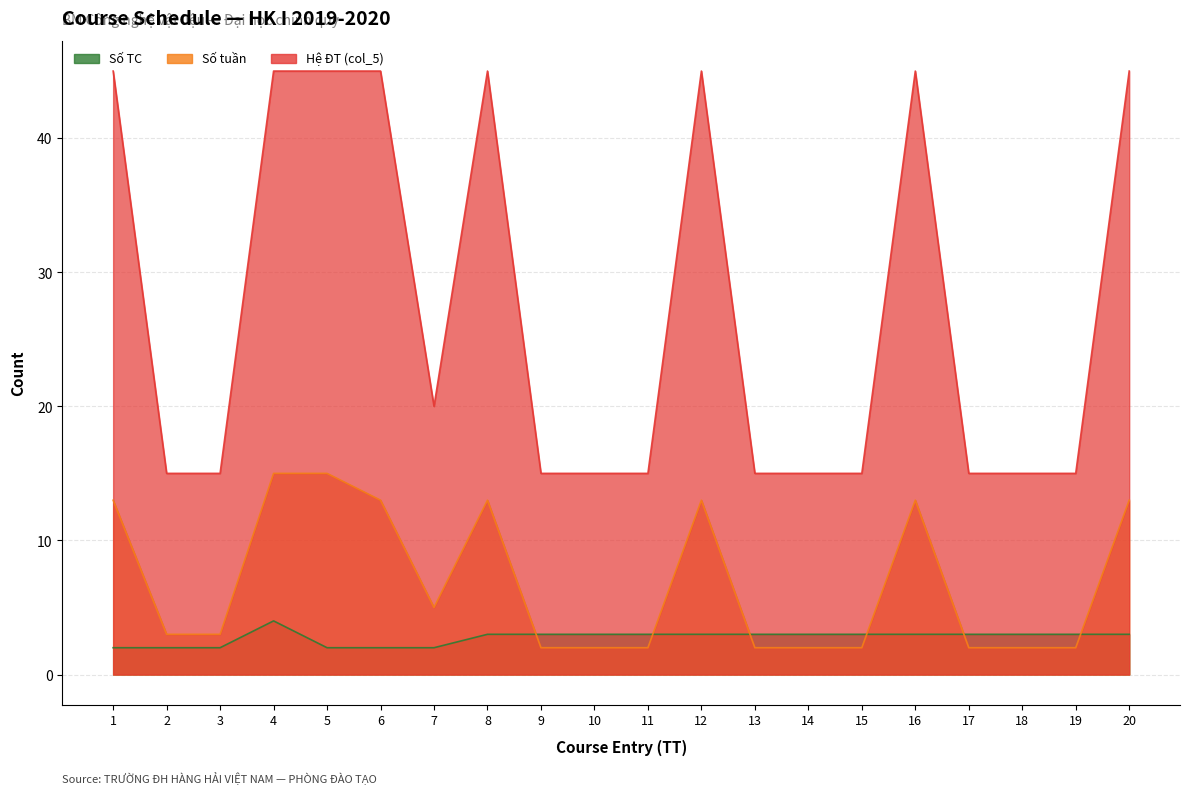

List the series in order of their overall mean, lowest first.

Số TC, Số tuần, Hệ ĐT (col_5)